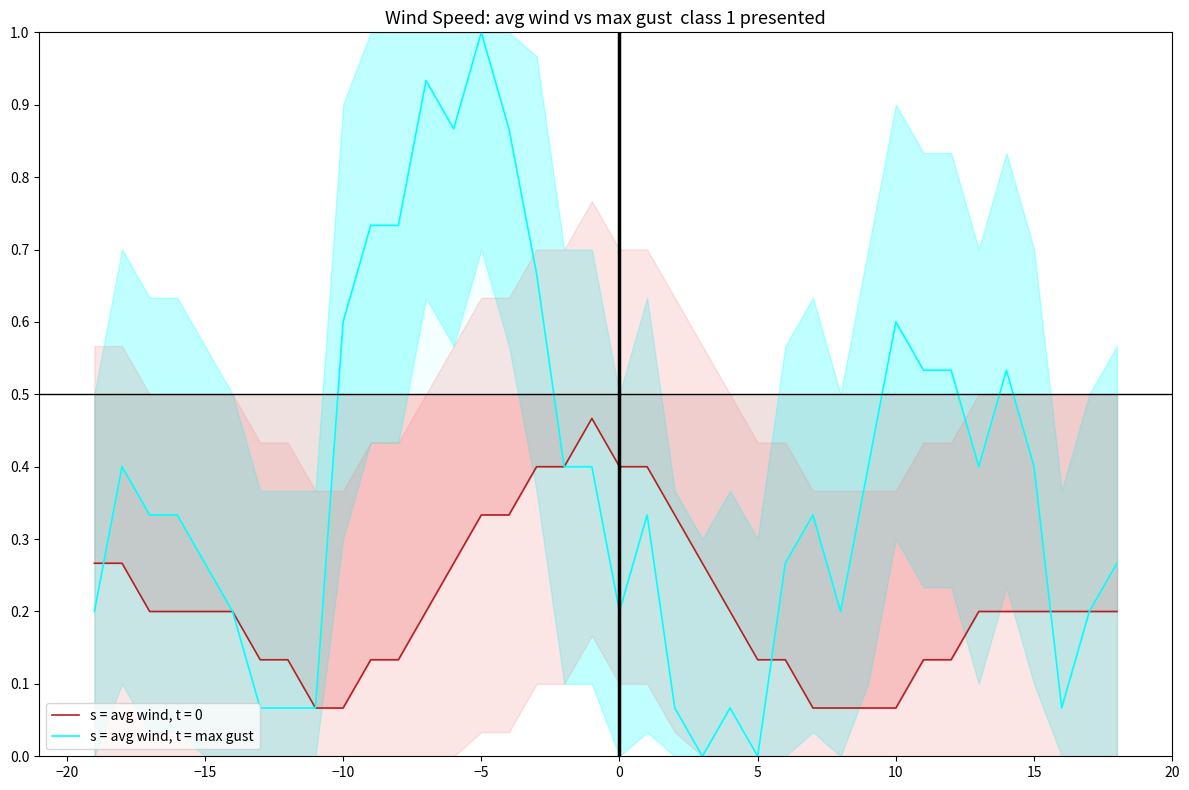

What is the maximum value shown in the chart?

1.0